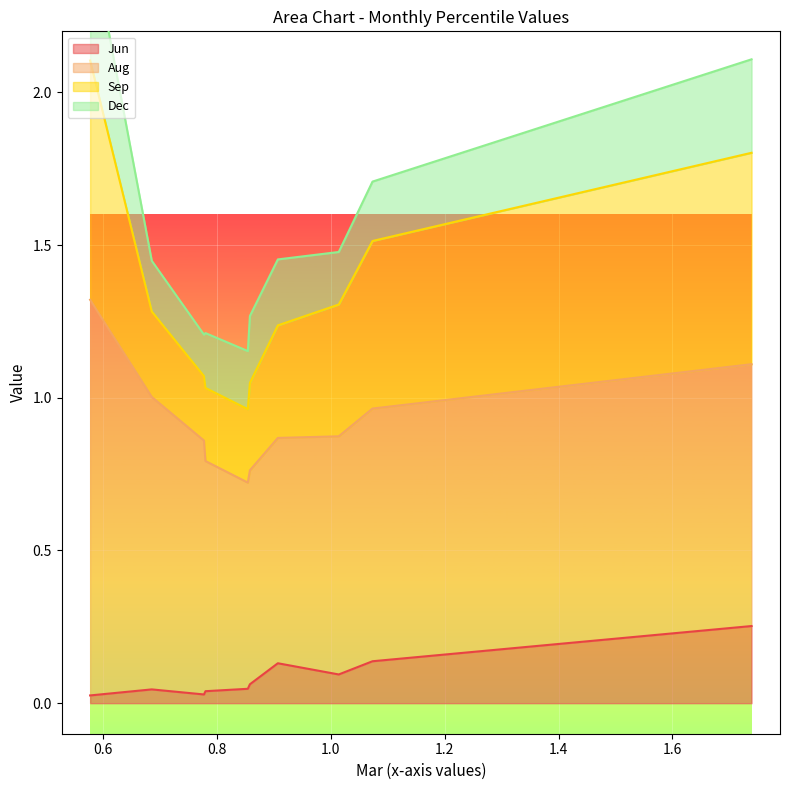

At how many categories does at least one series exceed 0?

10